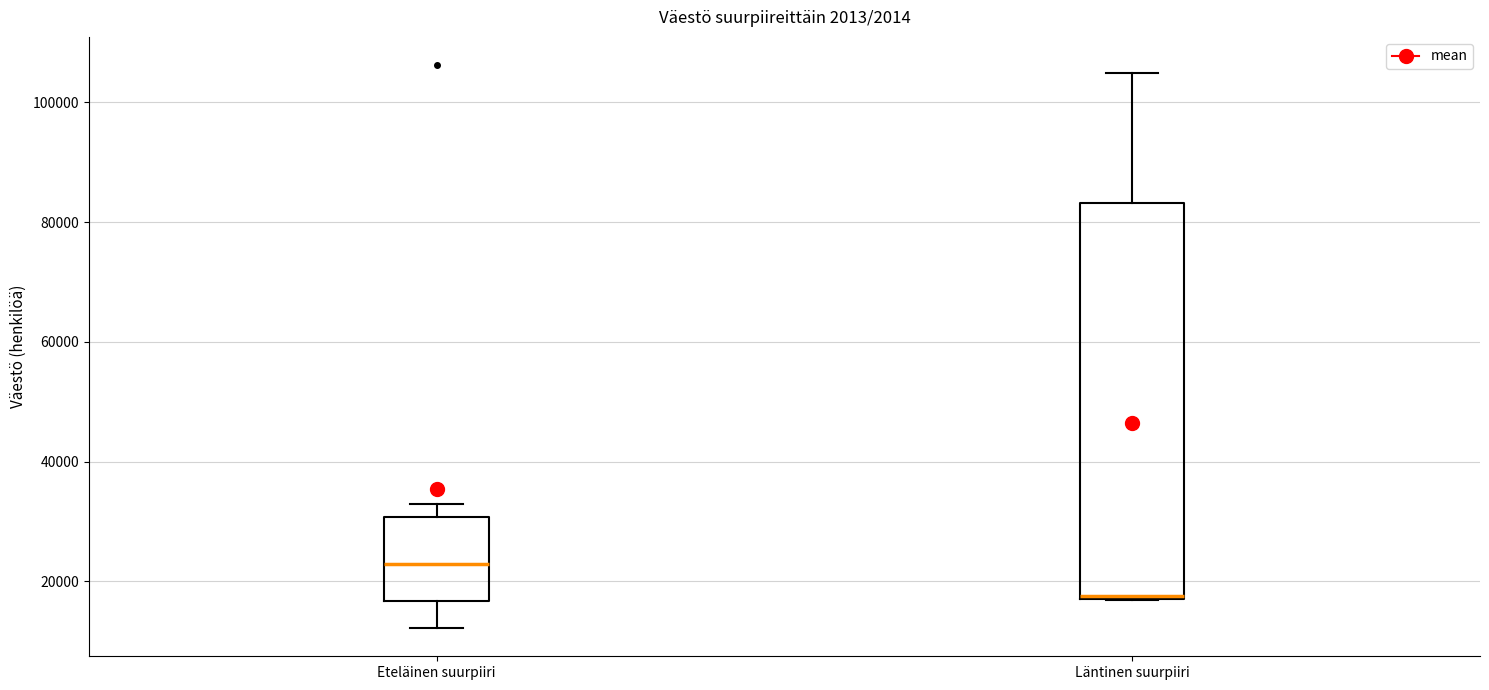

Reading left to right, read every box against the y-axis: the position of its median line, the range the box covers, and the ends of its whiskers. The values are not printed on the chart, so give them approximately, as read against the axis.

Eteläinen suurpiiri: median 22000, box 16000 to 30000, whiskers 12000 to 34000
Läntinen suurpiiri: median 18000 (drawn on the box's lower edge), box 18000 to 84000, whiskers 16000 to 104000